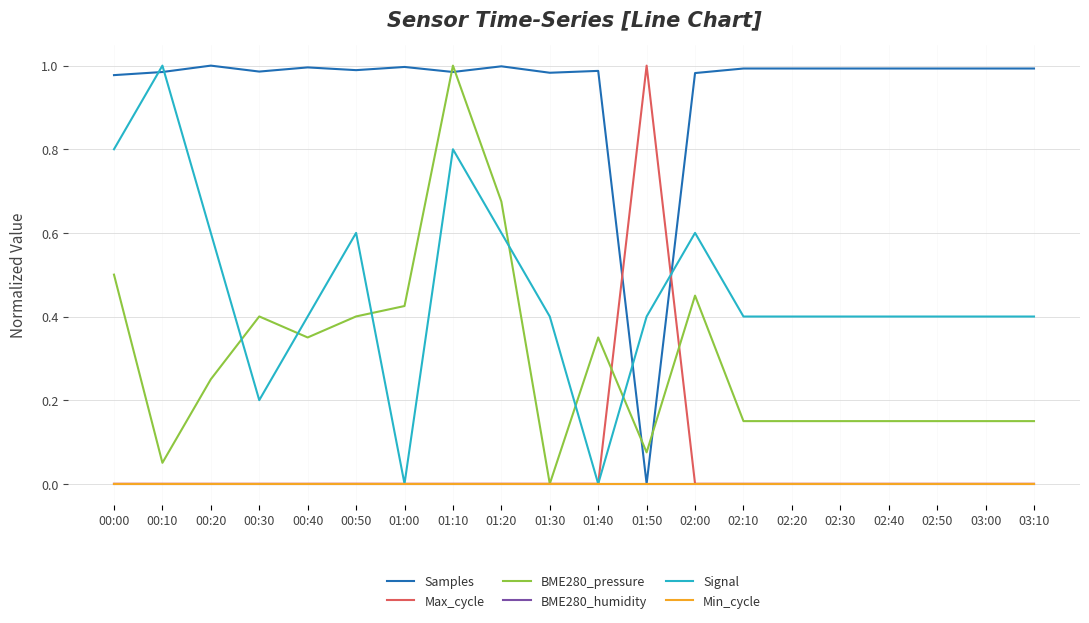

After their last crossing, which series has the higher values: Max_cycle or BME280_pressure?

BME280_pressure